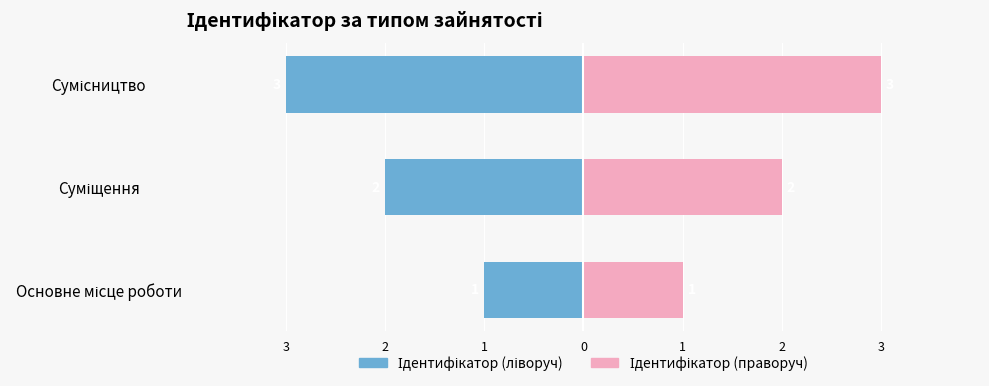

Does the chart contain stacked bars?

No